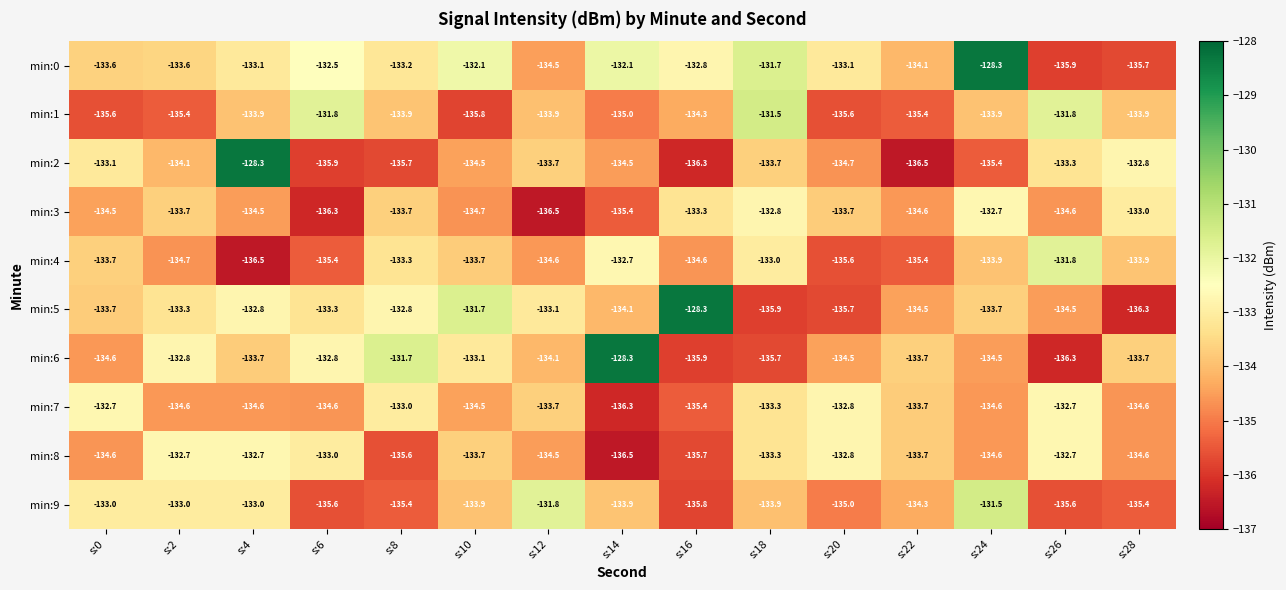

Which series has the largest total across all categories?

min:0